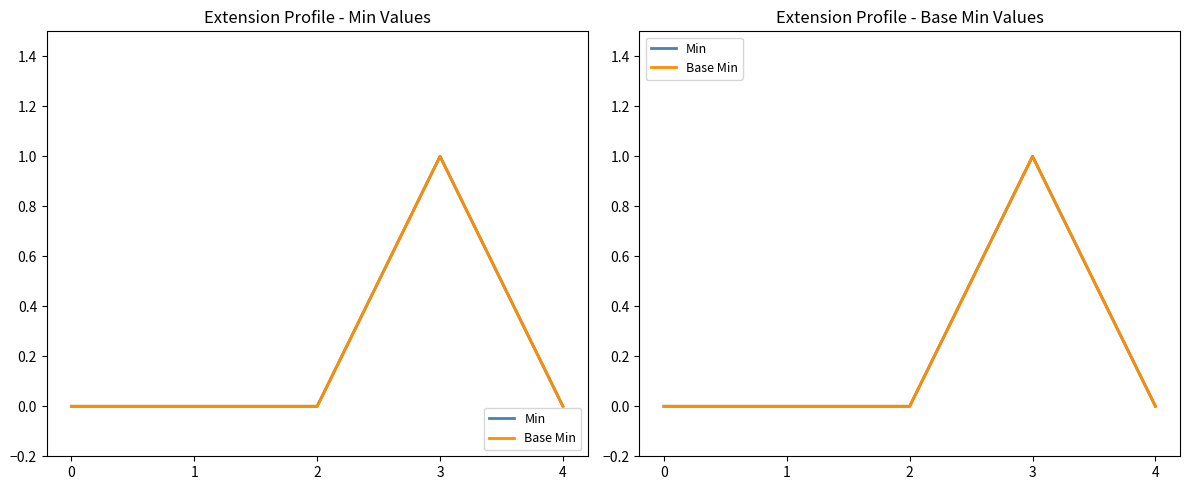

Rank the series at 1 from lowest to highest value.

Min, Base Min